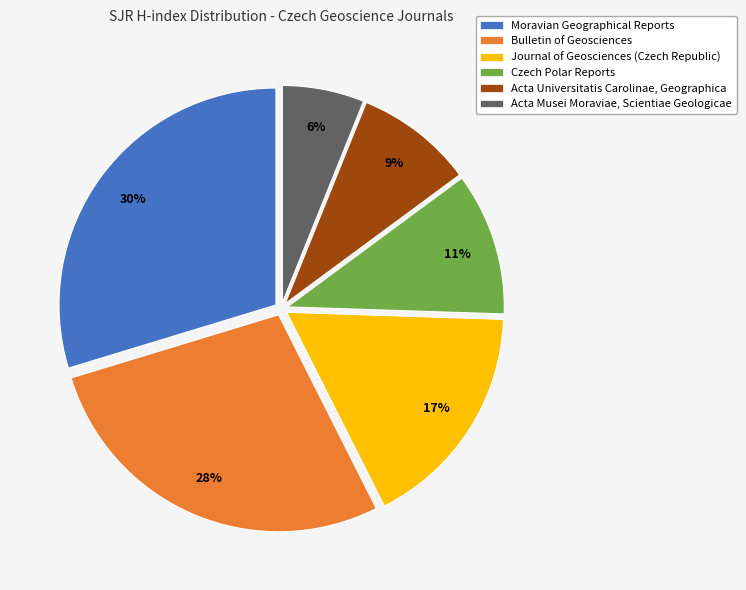

To the nearest percent, what is the difference between the Acta Musei Moraviae, Scientiae Geologicae and Journal of Geosciences (Czech Republic) slice percentages?

11%